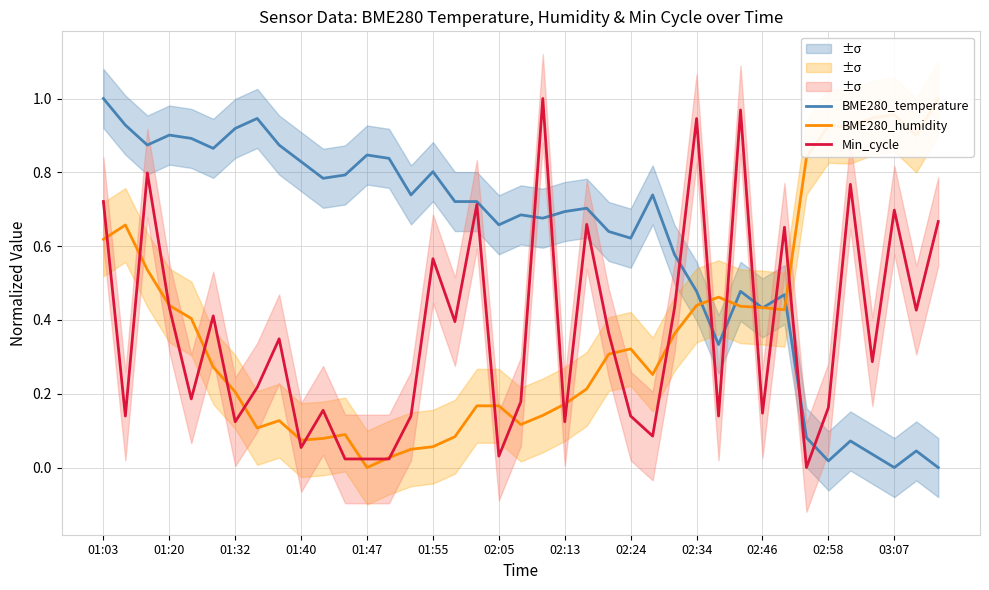

How many series are shown in this chart?

3